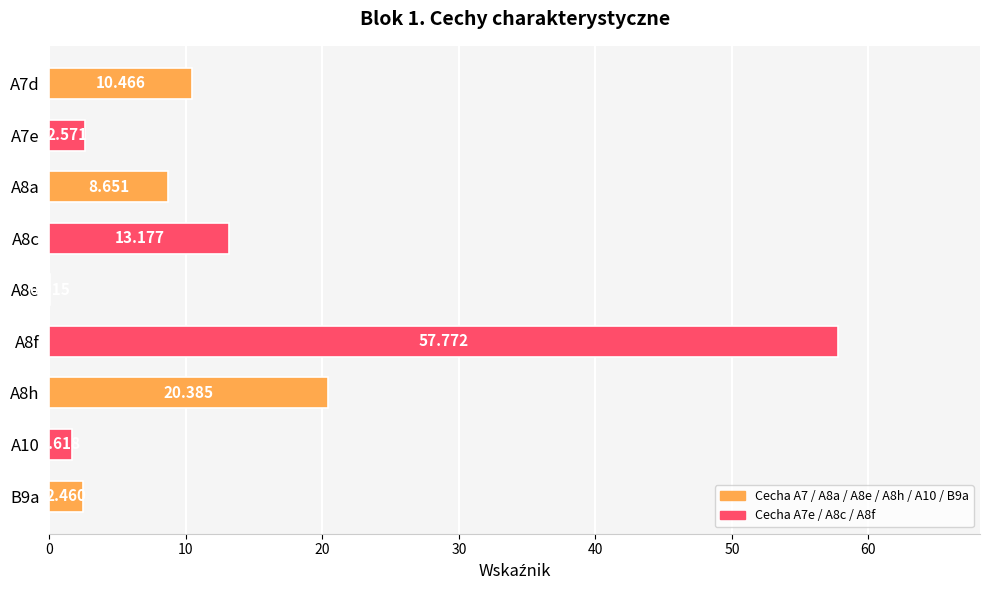

Which category has the highest value across all series?

A8f